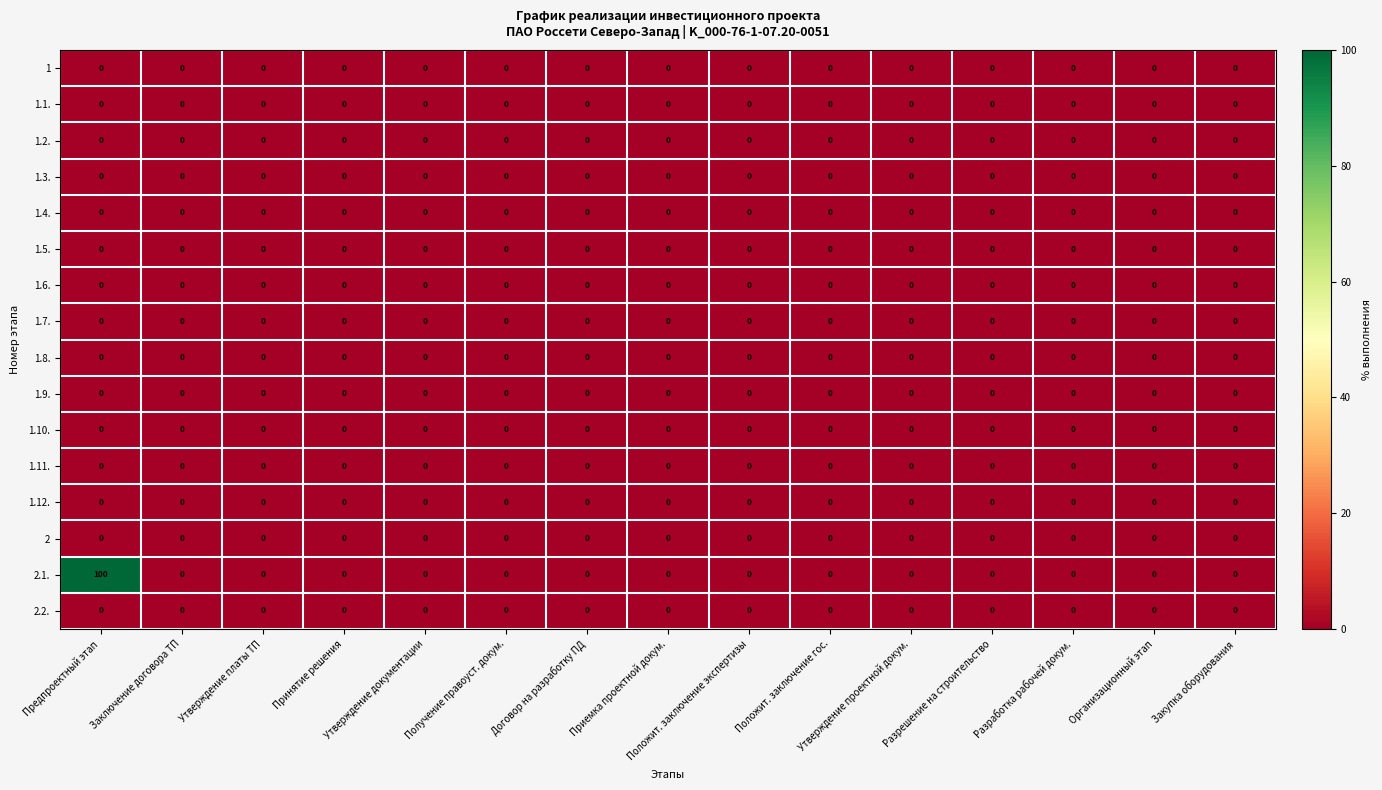

Which series has the widest spread of values?

2.1.